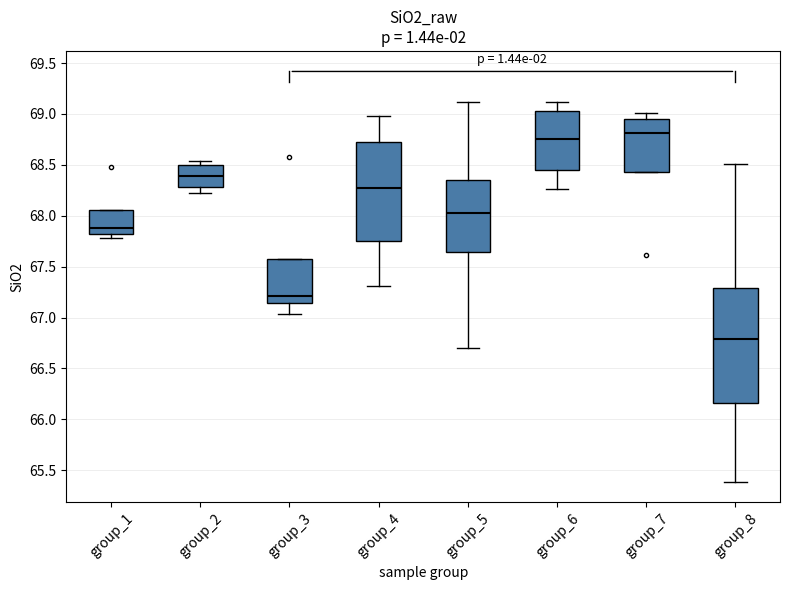

Reading left to right, read every box against the y-axis: the position of its median line, the range the box covers, and the ends of its whiskers. The values are not printed on the chart, so give them approximately, as read against the axis.

group_1: median 67.90, box 67.85 to 68.05, whiskers 67.80 to 68.05
group_2: median 68.40, box 68.30 to 68.50, whiskers 68.25 to 68.55
group_3: median 67.20, box 67.15 to 67.55, whiskers 67.05 to 67.55
group_4: median 68.25, box 67.75 to 68.75, whiskers 67.30 to 69.00
group_5: median 68.05, box 67.65 to 68.35, whiskers 66.70 to 69.10
group_6: median 68.75, box 68.45 to 69.05, whiskers 68.25 to 69.10
group_7: median 68.80, box 68.45 to 68.95, whiskers 68.45 to 69.00
group_8: median 66.80, box 66.15 to 67.30, whiskers 65.40 to 68.50